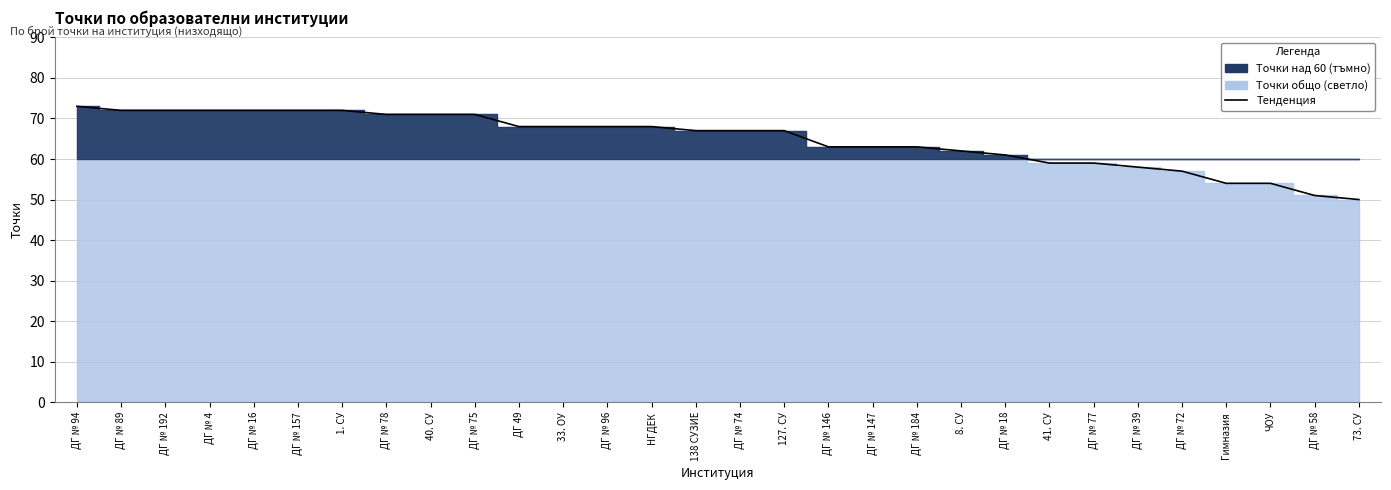

Which has a higher value, 73. СУ or ДГ № 157?

ДГ № 157